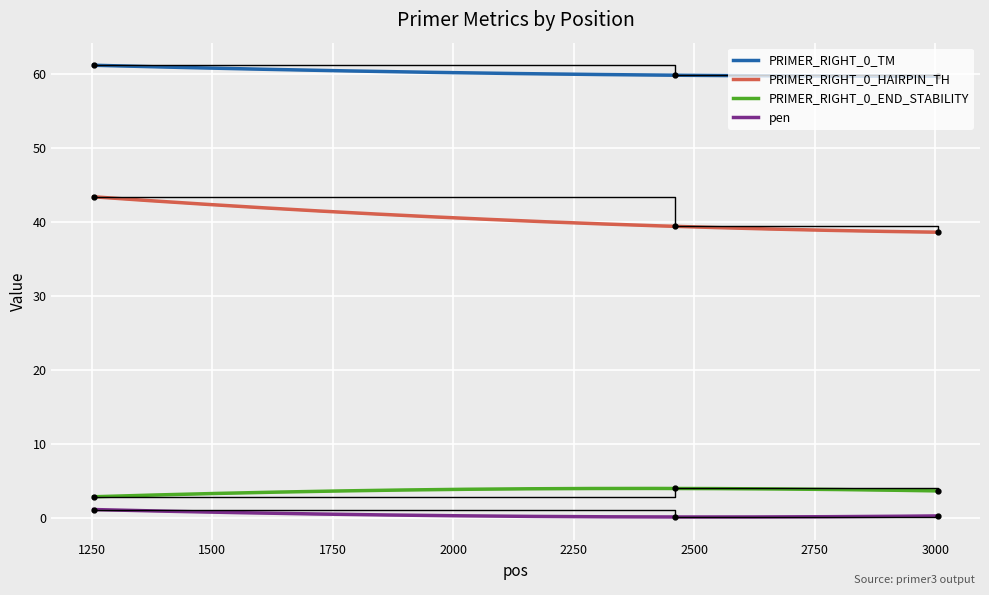

Which series has the largest total across all categories?

PRIMER_RIGHT_0_TM